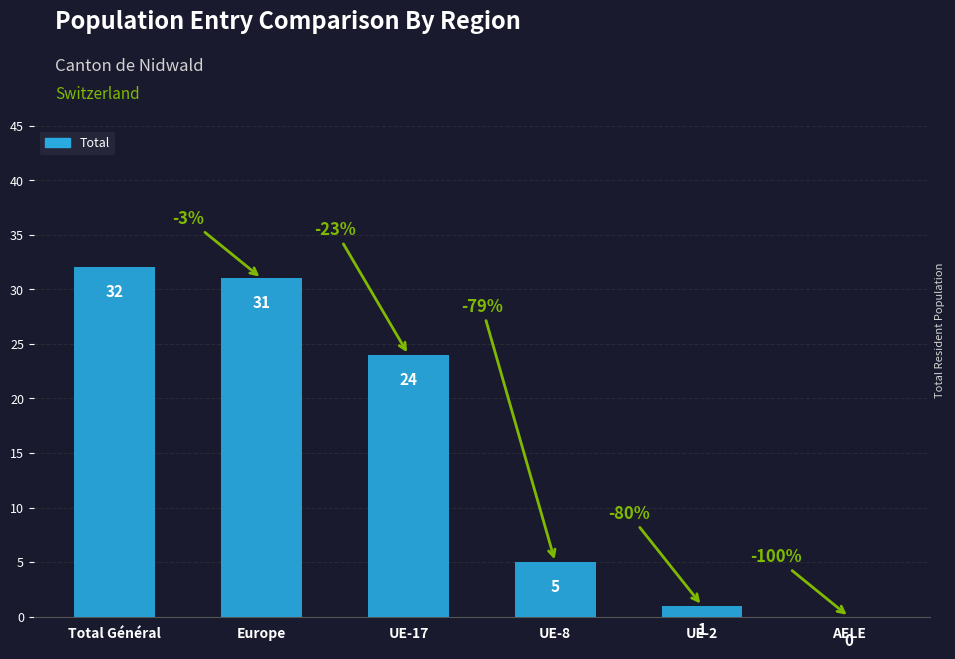

Which label corresponds to the largest value in the chart?

Total Général